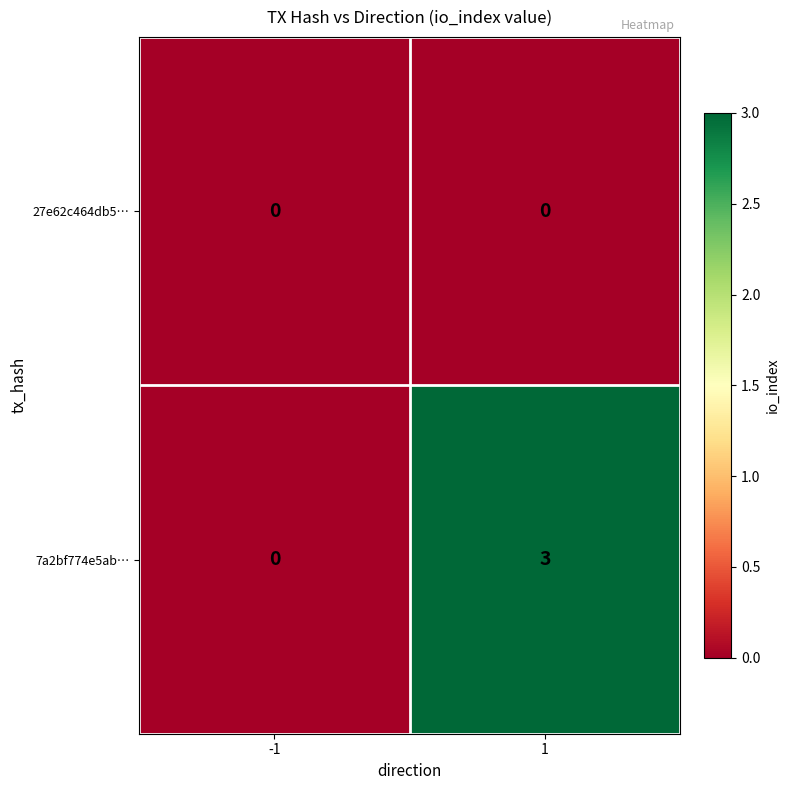

Reading left to right, extract all data points from this chart.

27e62c464db5…: 0	0
7a2bf774e5ab…: 0	3